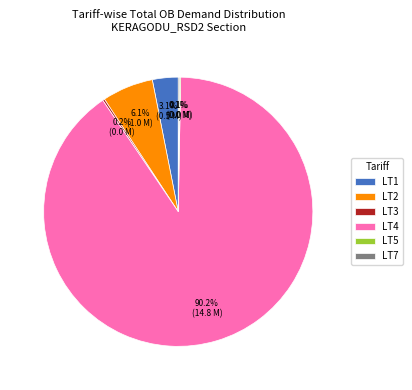

Which category accounts for the majority?

LT4